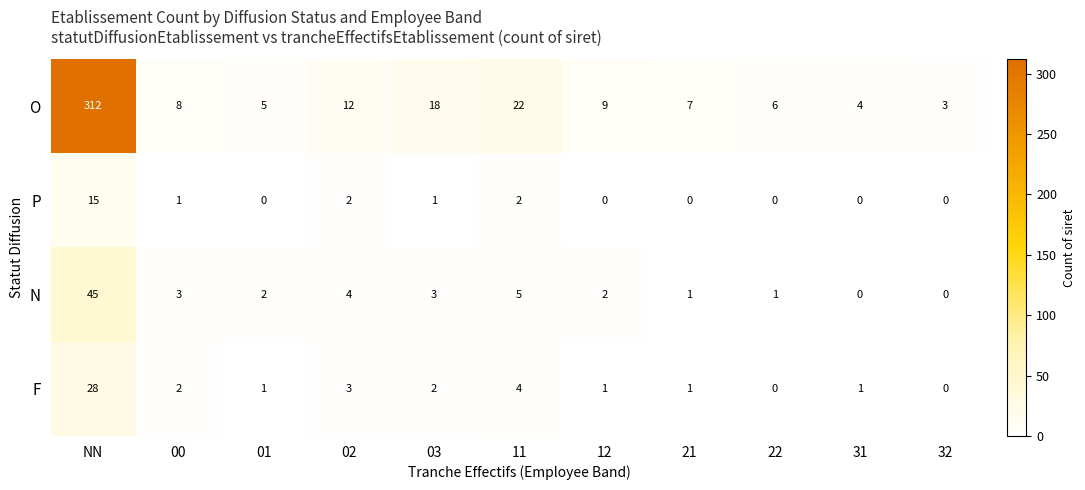

List the series in order of their peak value, highest first.

O, N, F, P